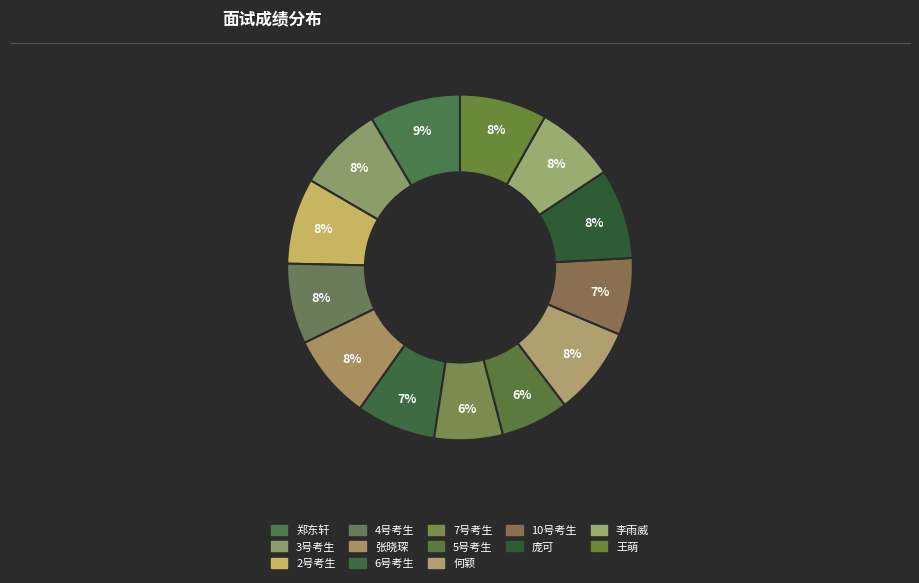

Count the number of slices in the pie.

13